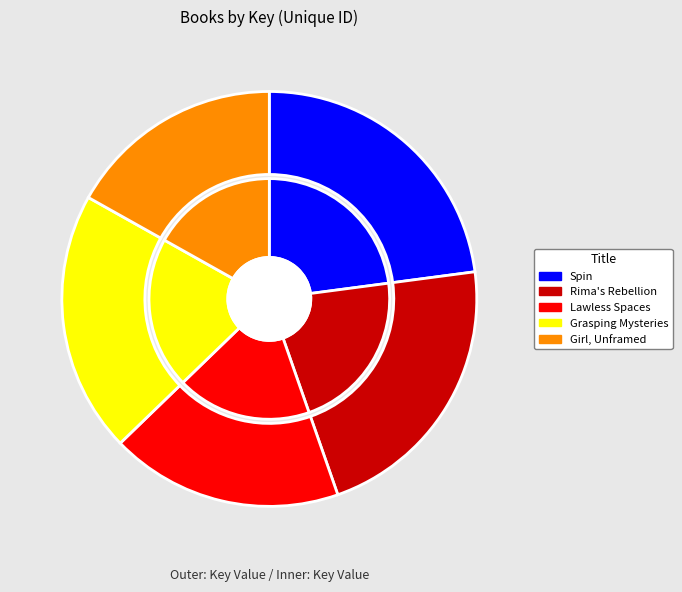

What is the smallest slice in the pie chart?

Girl, Unframed